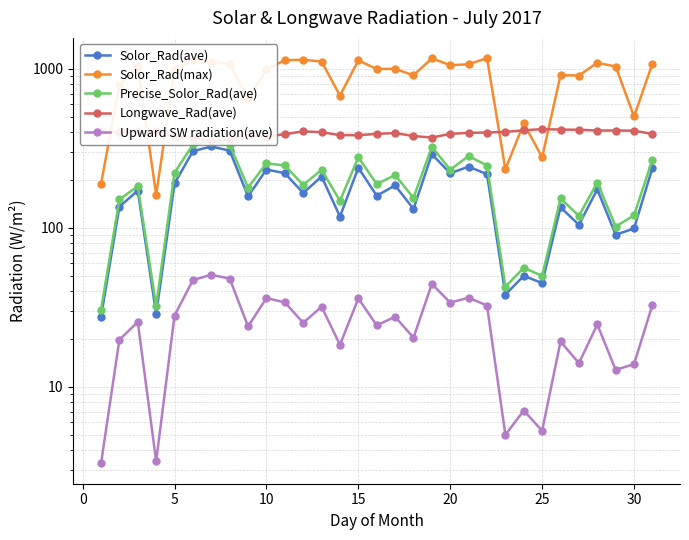

Which series has the widest spread of values?

Solor_Rad(max)